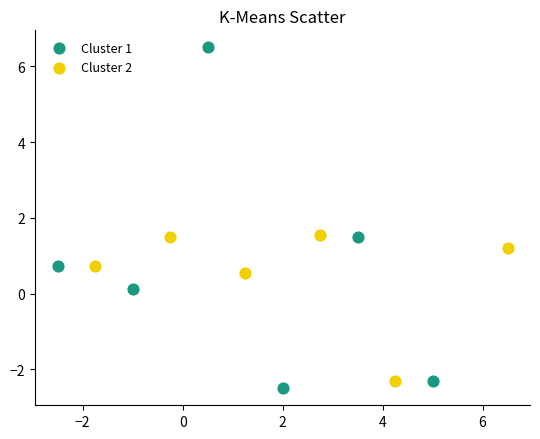

Which series contains the highest Y value?

Cluster 1